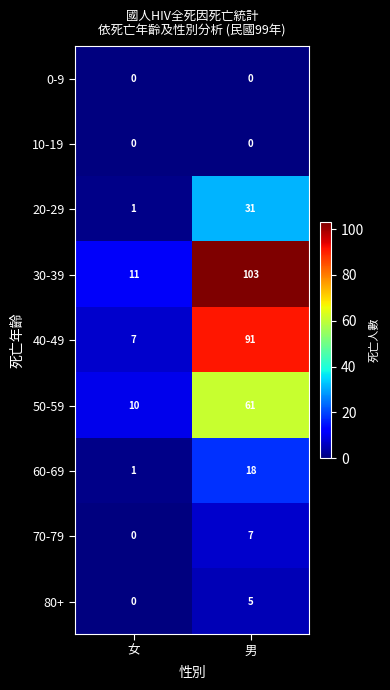

Count the number of data series in this chart.

9